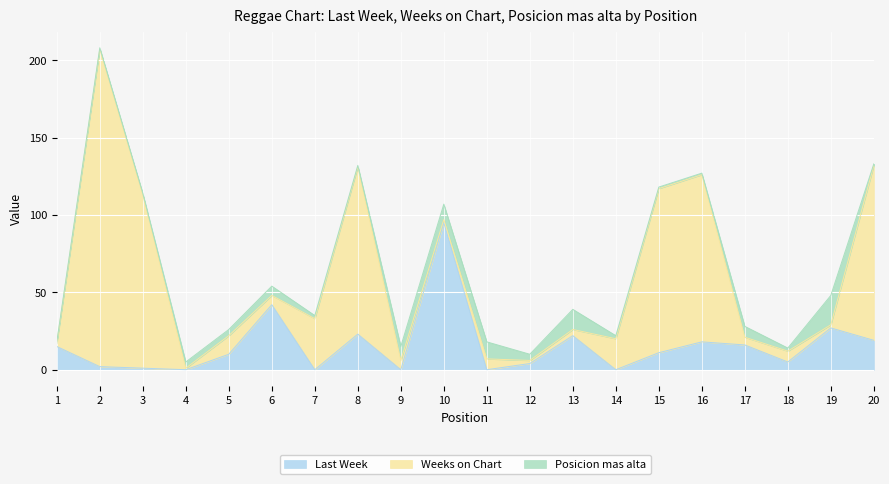

Reading left to right, transcribe all the data shown in this chart.

Last Week: 1=15	2=2	3=1	4=-1	5=10	6=42	7=-1	8=23	9=-1	10=95	11=-1	12=4	13=22	14=-1	15=11	16=18	17=16	18=5	19=27	20=19
Weeks on Chart: 1=2	2=205	3=112	4=1	5=12	6=6	7=33	8=108	9=6	10=2	11=7	12=2	13=4	14=20	15=106	16=108	17=5	18=7	19=2	20=113
Posicion mas alta: 1=1	2=1	3=1	4=4	5=4	6=6	7=2	8=1	9=9	10=10	11=11	12=4	13=13	14=2	15=1	16=1	17=7	18=2	19=19	20=1